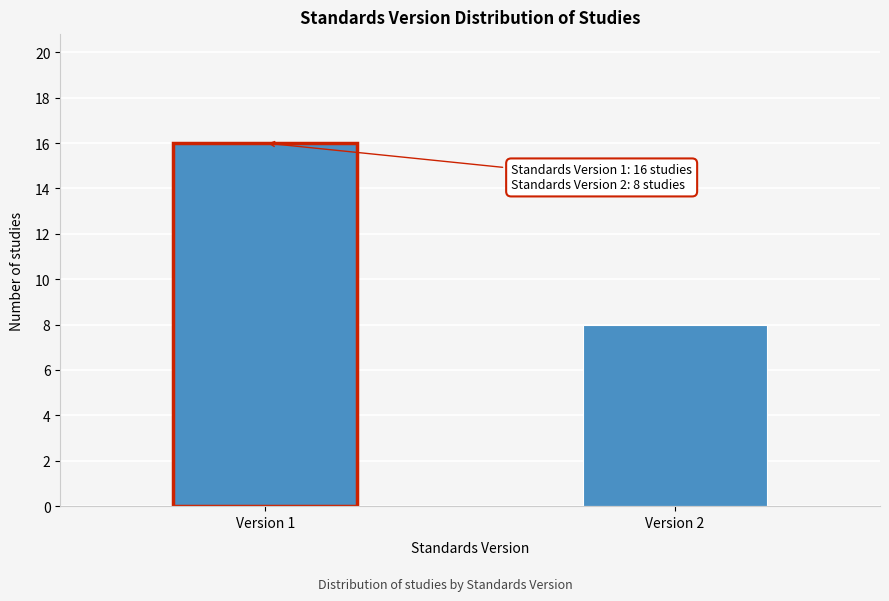

Reading left to right, what are all the values shown in this chart?

Version 1=16	Version 2=8